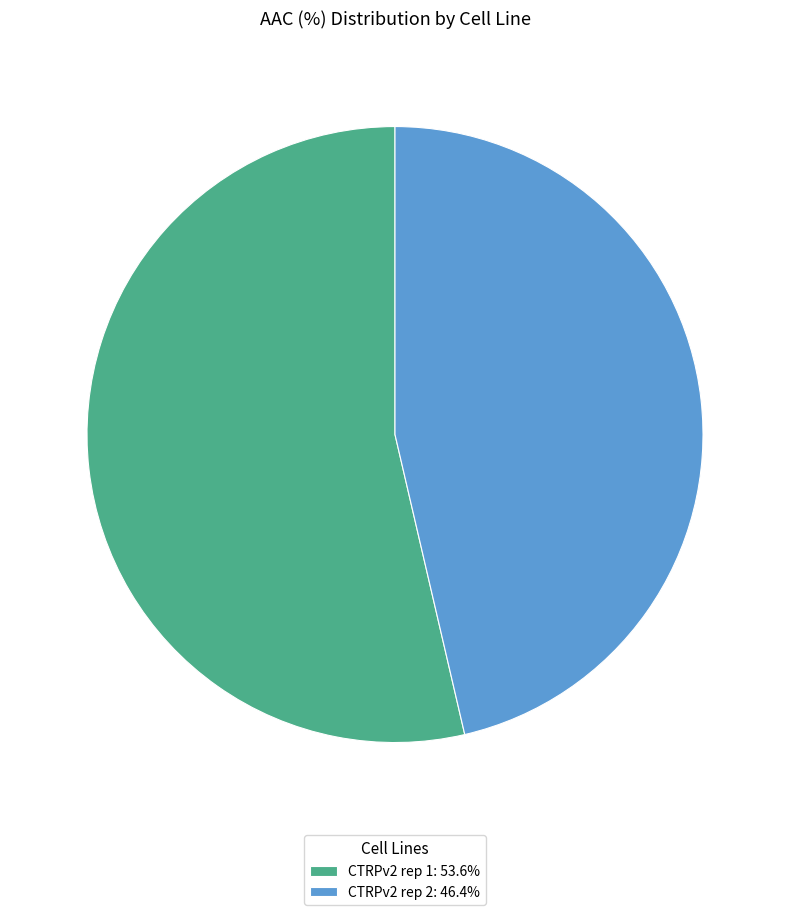

Does any single category account for the majority?

Yes